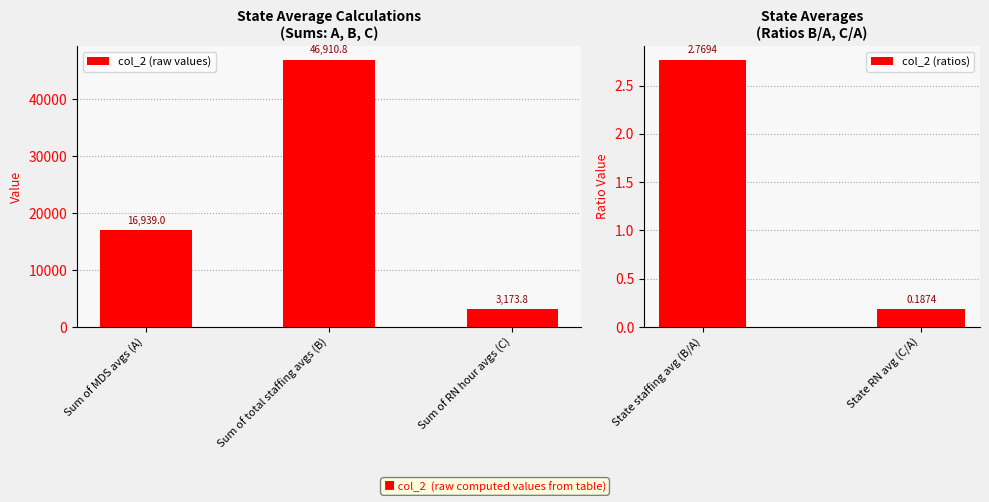

What is the label of the 2nd bar from the left?

Sum of total staffing avgs (B)